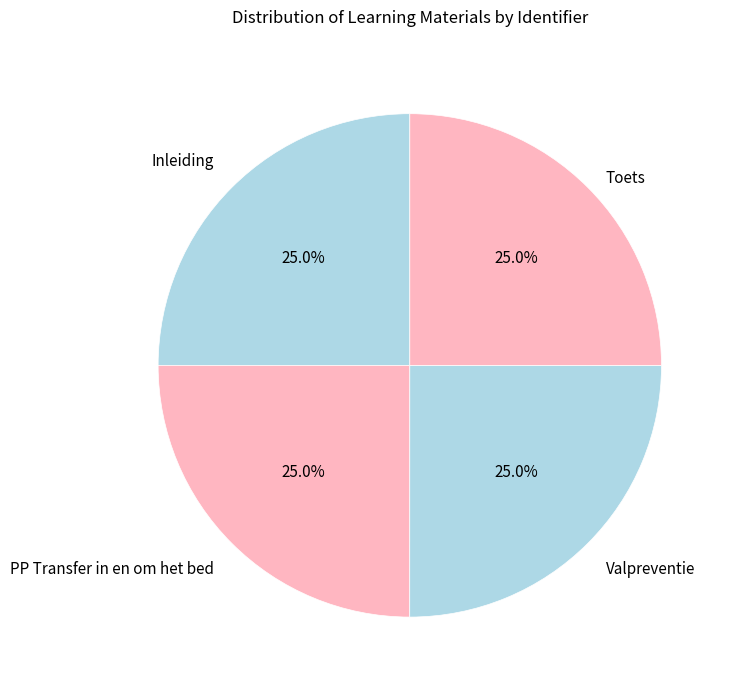

What percentage is the Inleiding slice, to the nearest percent?

25%